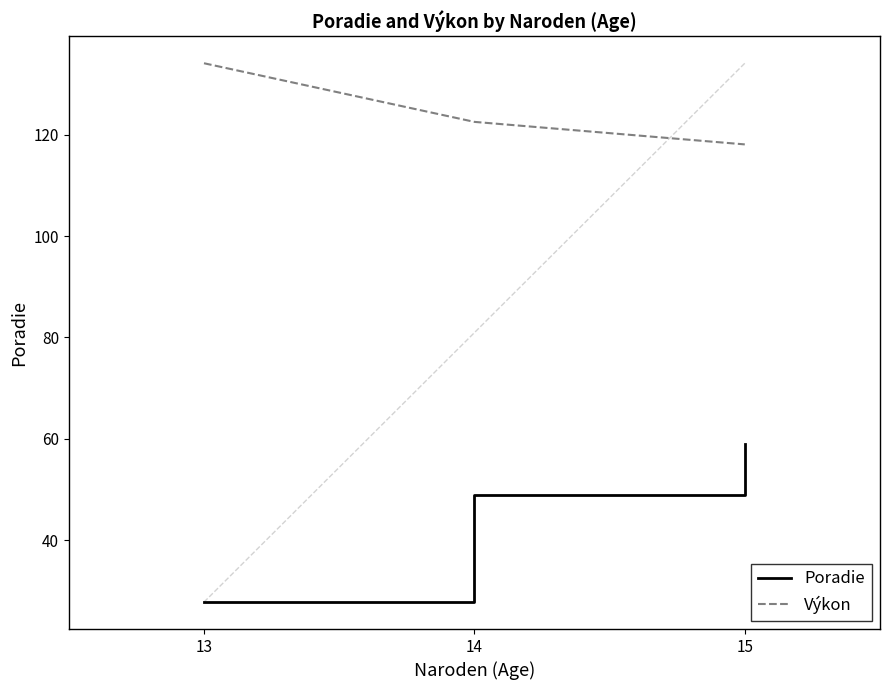

Reading left to right, list all the values displayed in this chart.

Poradie: 27.8	49.0	58.9
Výkon: 134.1	122.5	118.1